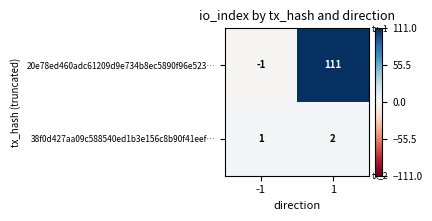

Count the number of categories in the chart.

2